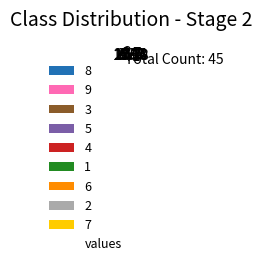

Which has a higher value, 3 or 9?

9